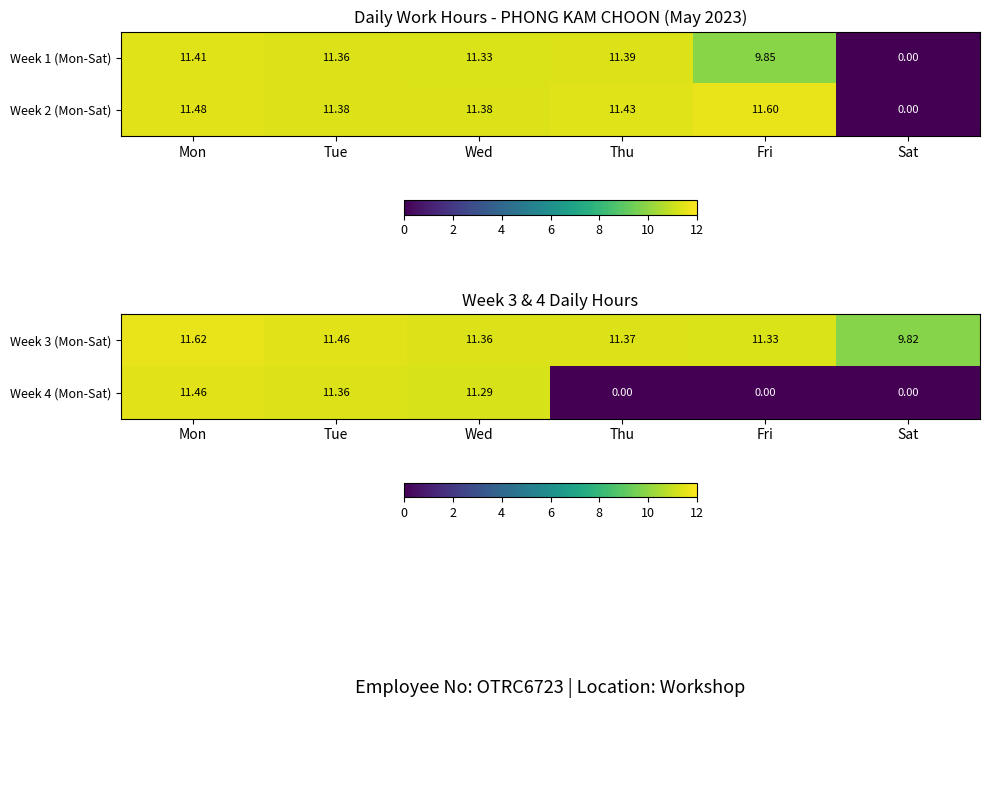

Is the value of Week 3 (Mon-Sat) at Mon greater than the value of Week 4 (Mon-Sat) at Sat?

Yes